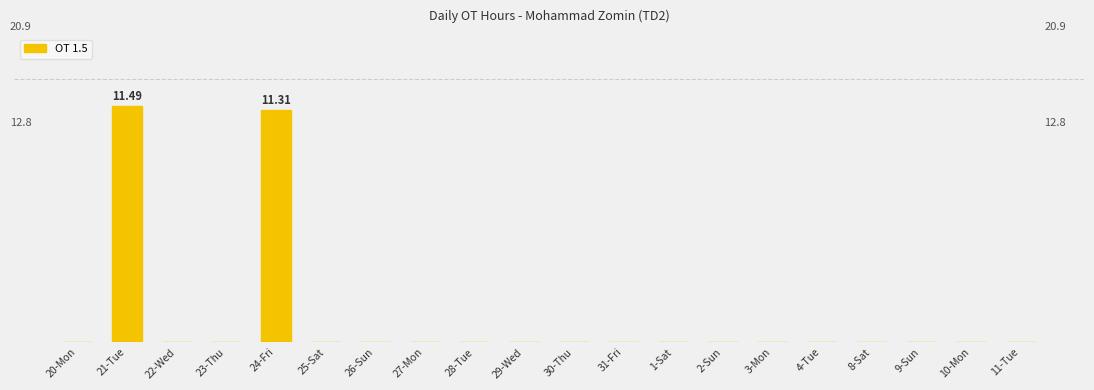

What position from the left is 8-Sat?

17